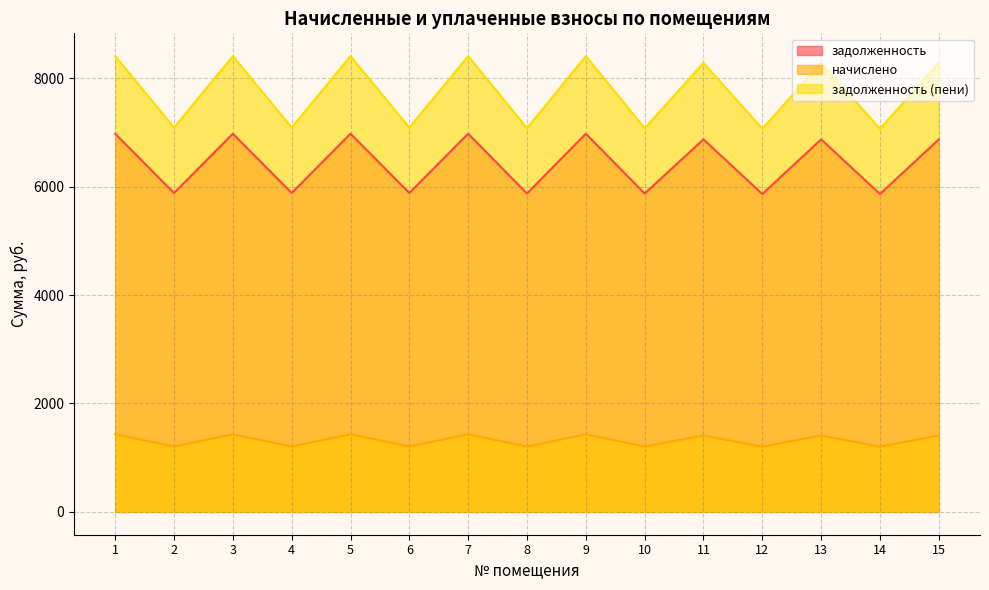

True or false: задолженность (пени) (line) and начислено (line) intersect in this chart.

False